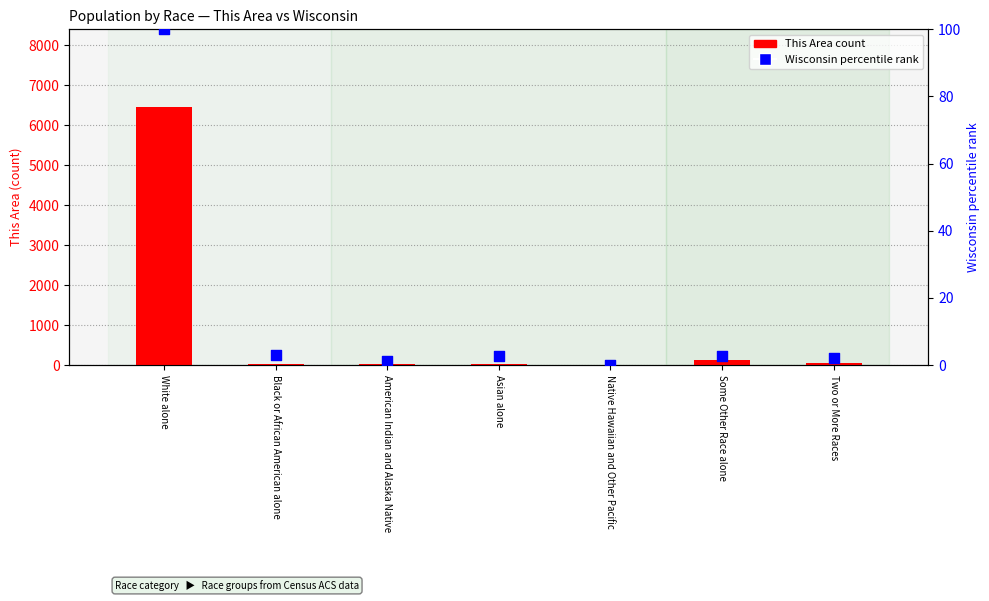

At how many categories does at least one series exceed 4501?

1